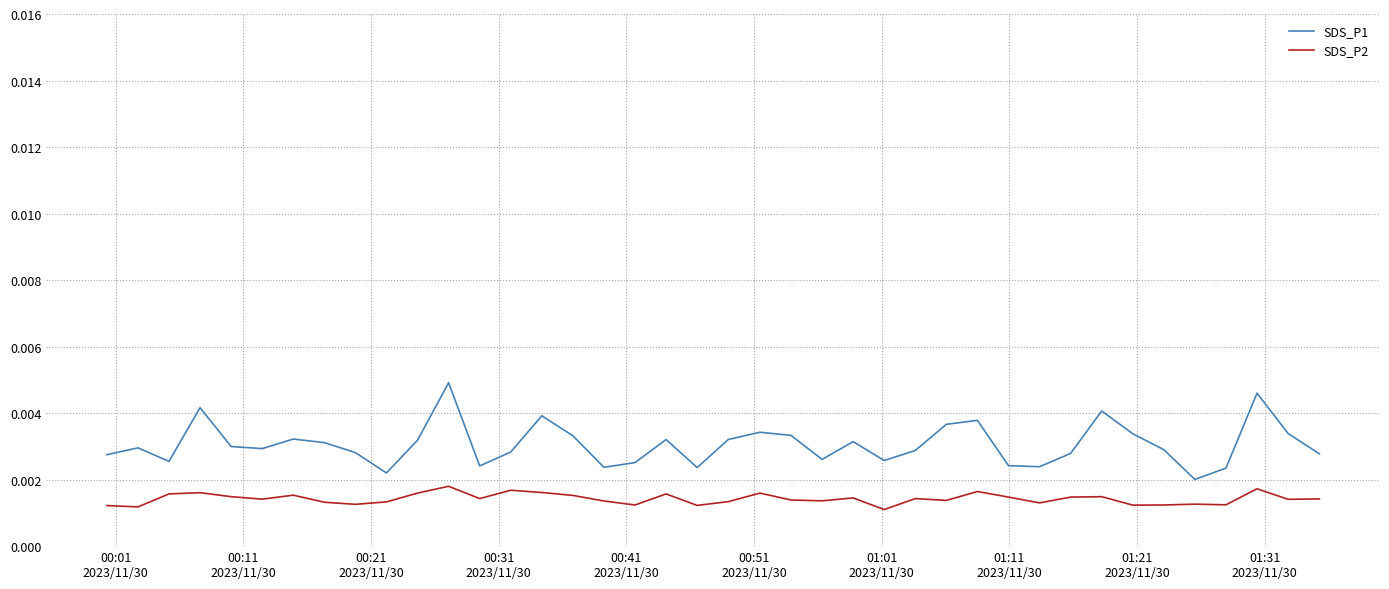

Which series has the widest spread of values?

SDS_P1